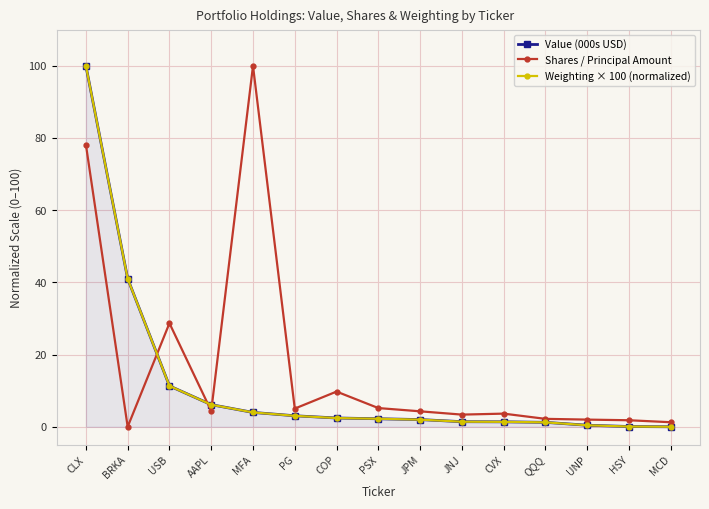

What position from the left is PG?

6